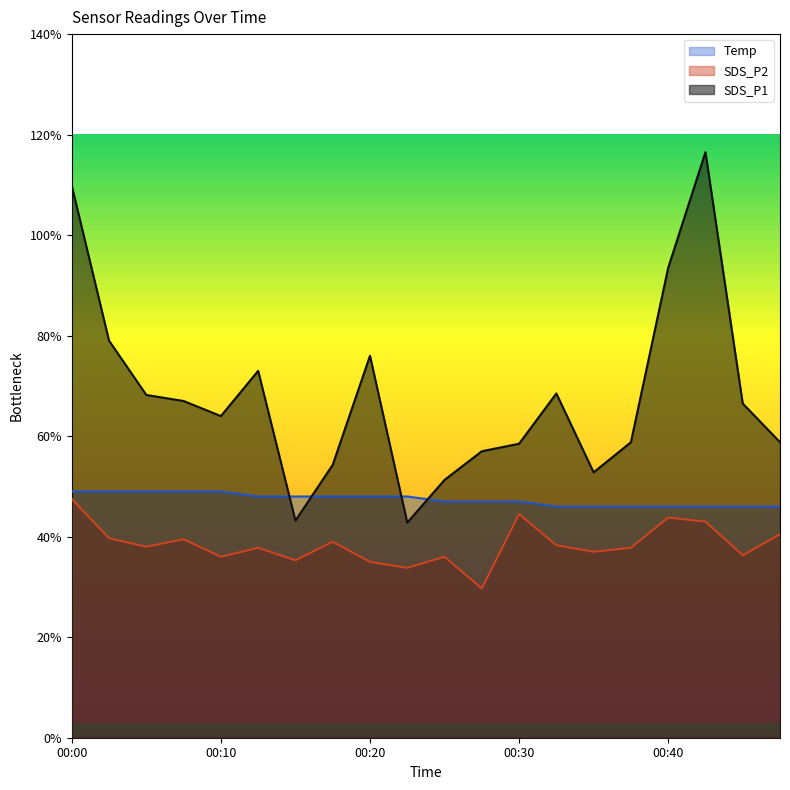

What value does the Temp series have at 00:37?

4.6